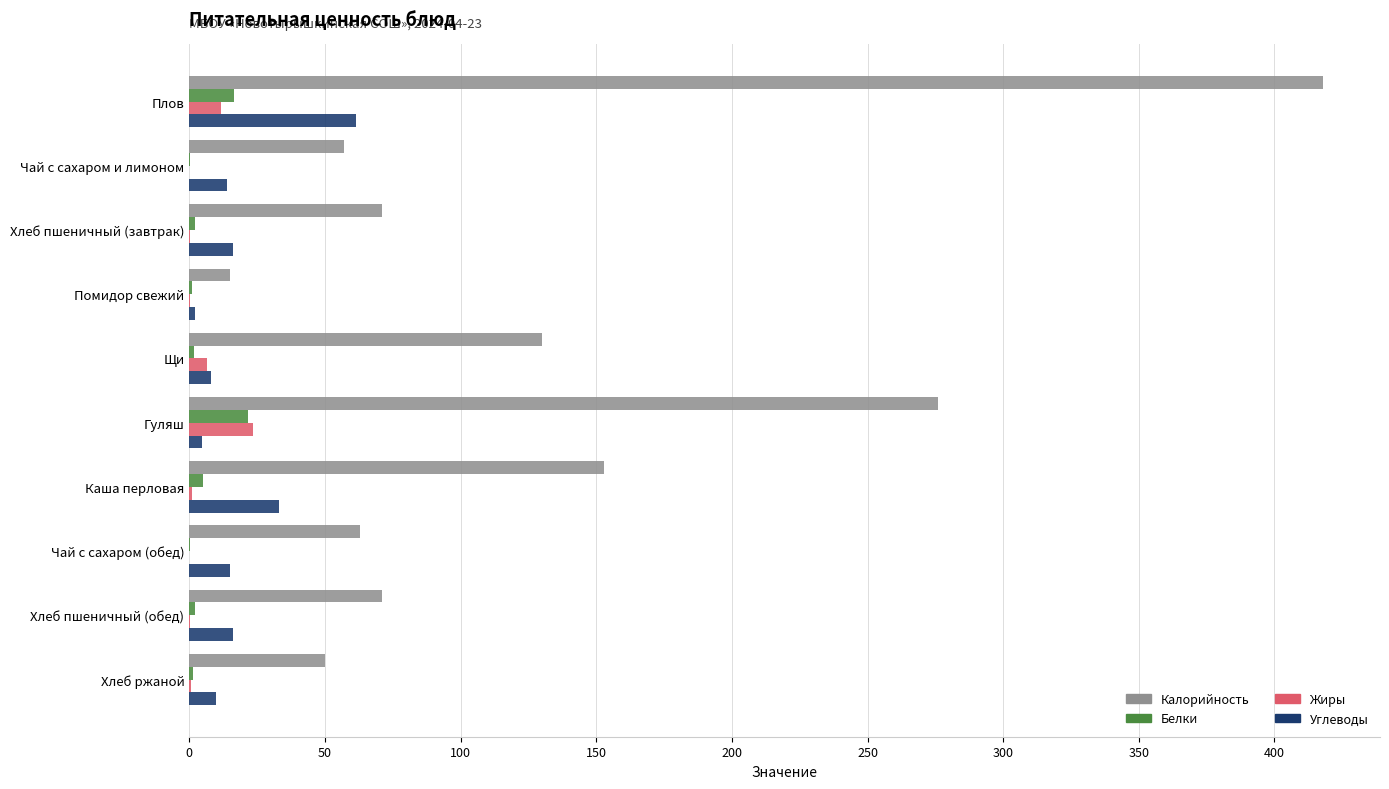

What is the greatest value displayed?

418.0